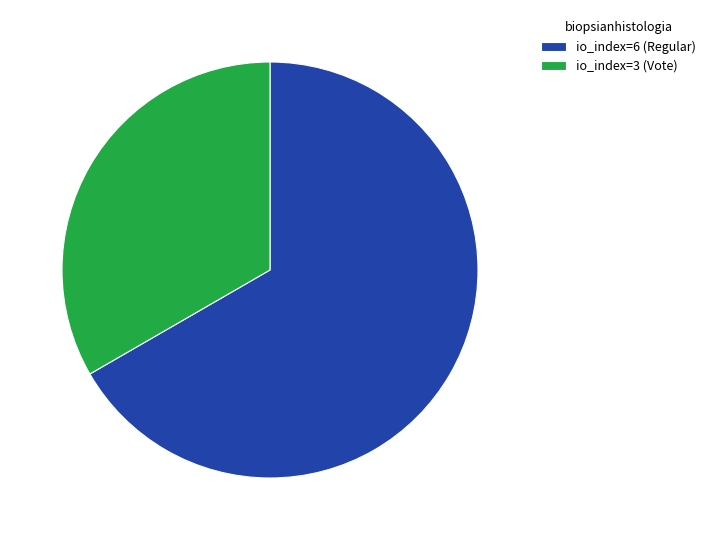

Do io_index=6 (Regular) and io_index=3 (Vote) together represent more than half of the pie?

Yes